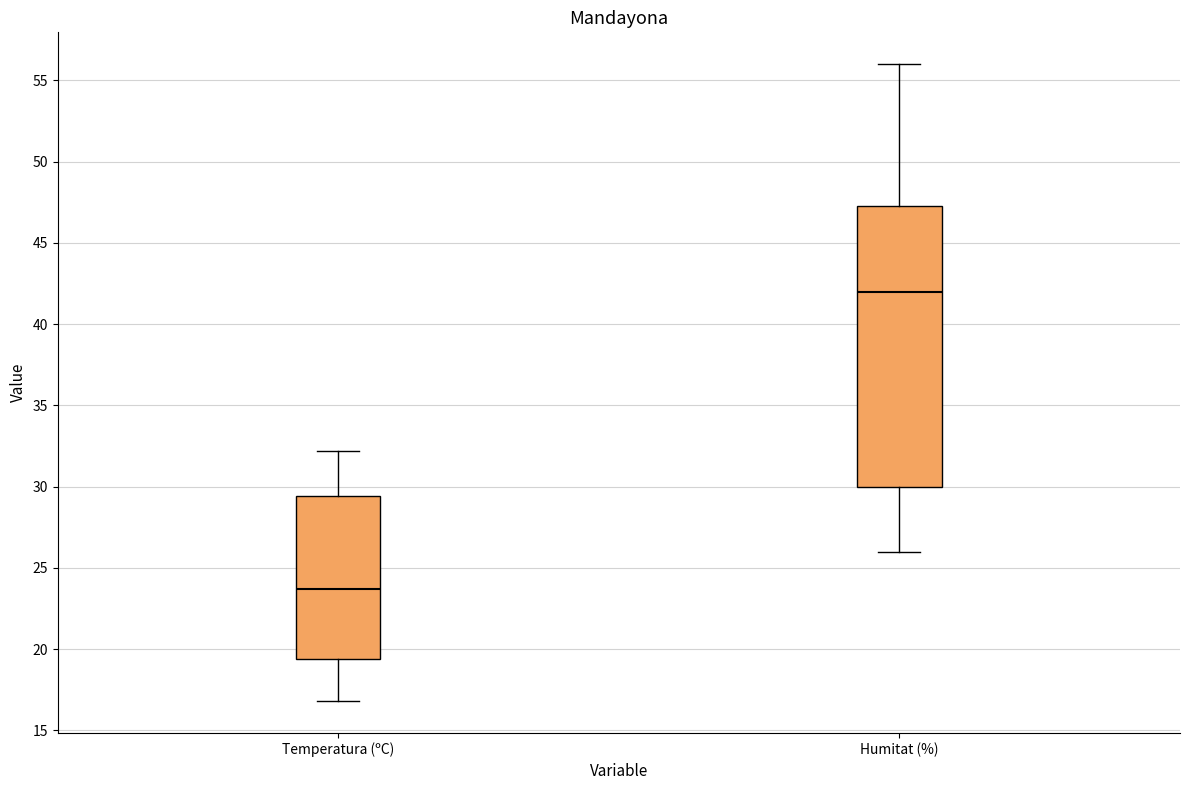

Reading left to right, read every box against the y-axis: the position of its median line, the range the box covers, and the ends of its whiskers. The values are not printed on the chart, so give them approximately, as read against the axis.

Temperatura (ºC): median 23.5, box 19.5 to 29.5, whiskers 17.0 to 32.0
Humitat (%): median 42.0, box 30.0 to 47.5, whiskers 26.0 to 56.0